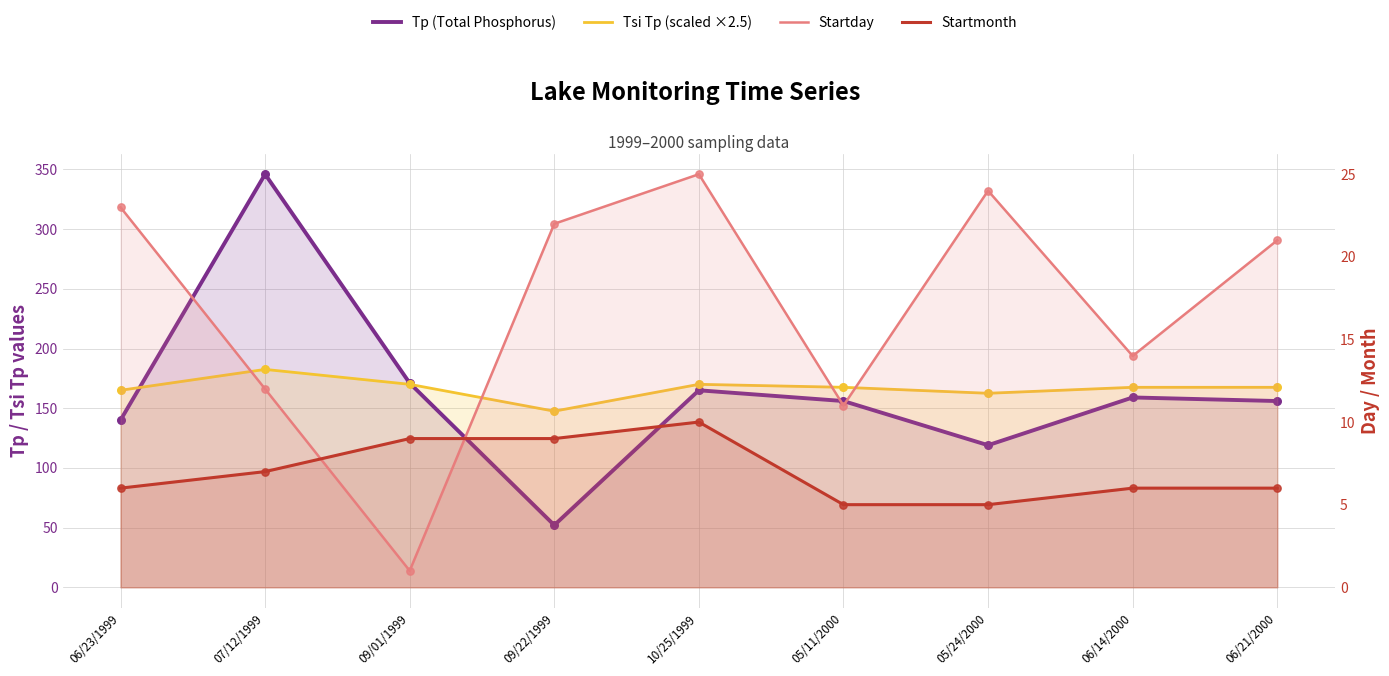

At which category is the sum across all series the highest?

07/12/1999